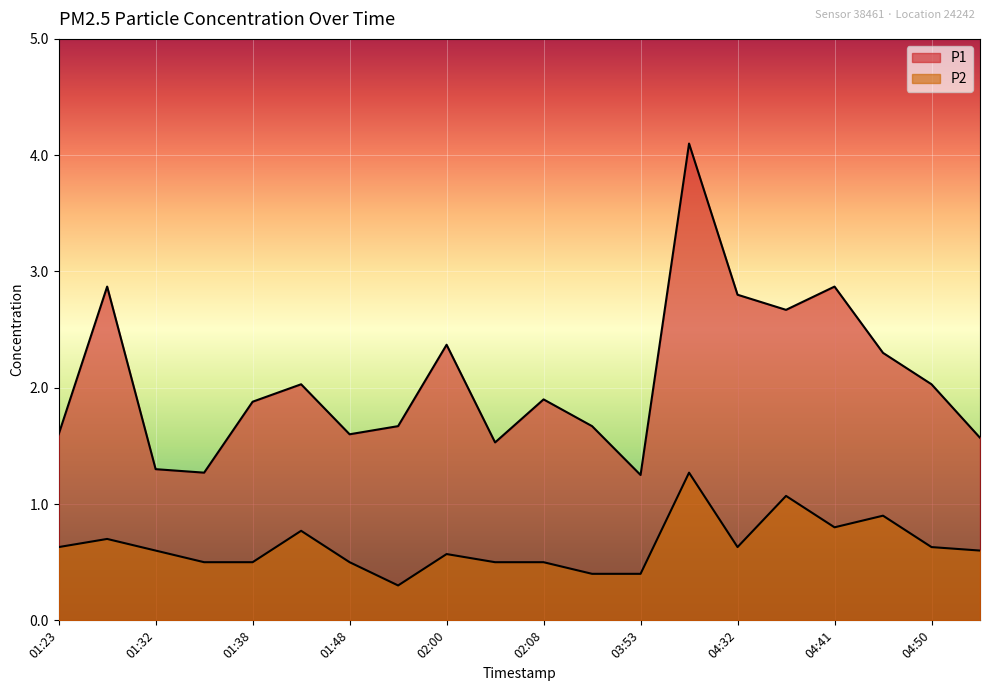

At which label is P2 closest to 0?

01:57